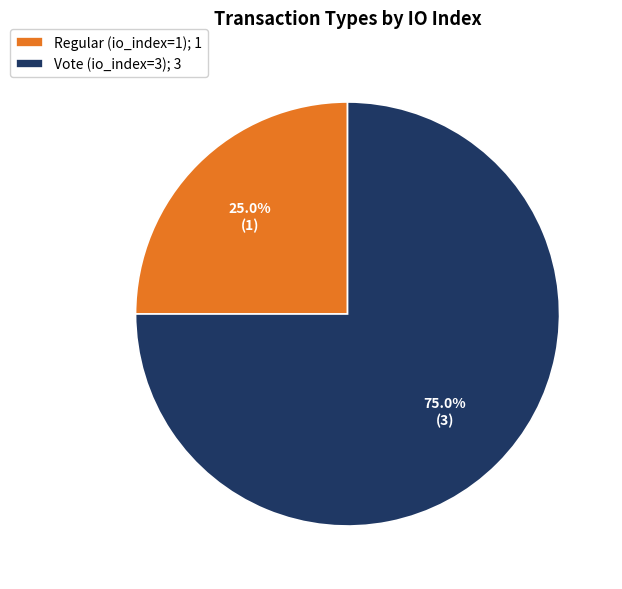

To the nearest percent, what is the difference between the Vote (io_index=3) and Regular (io_index=1) slice percentages?

50%